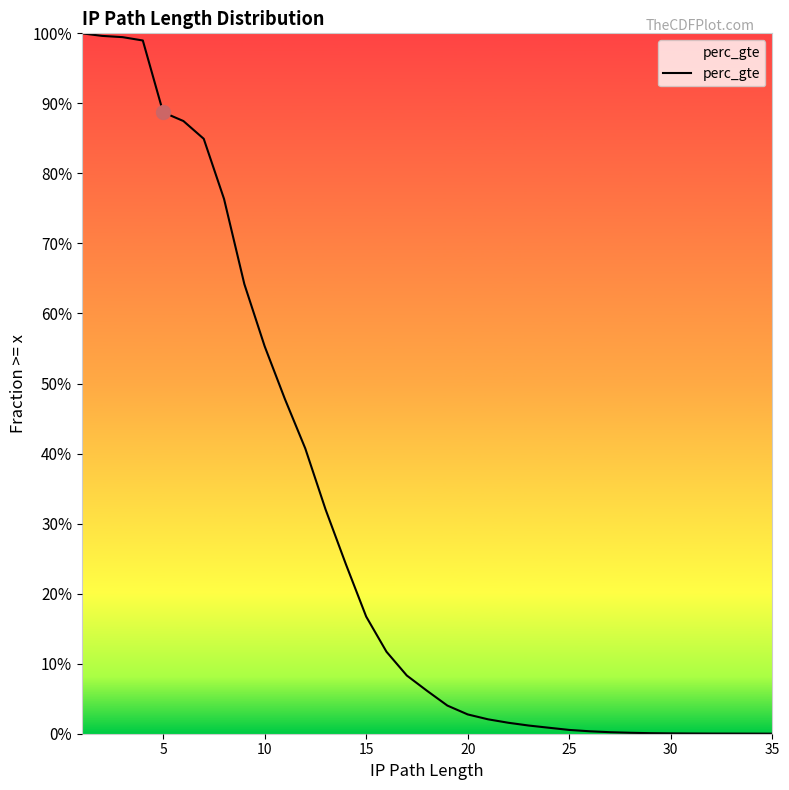

Does the chart have visible grid lines?

No